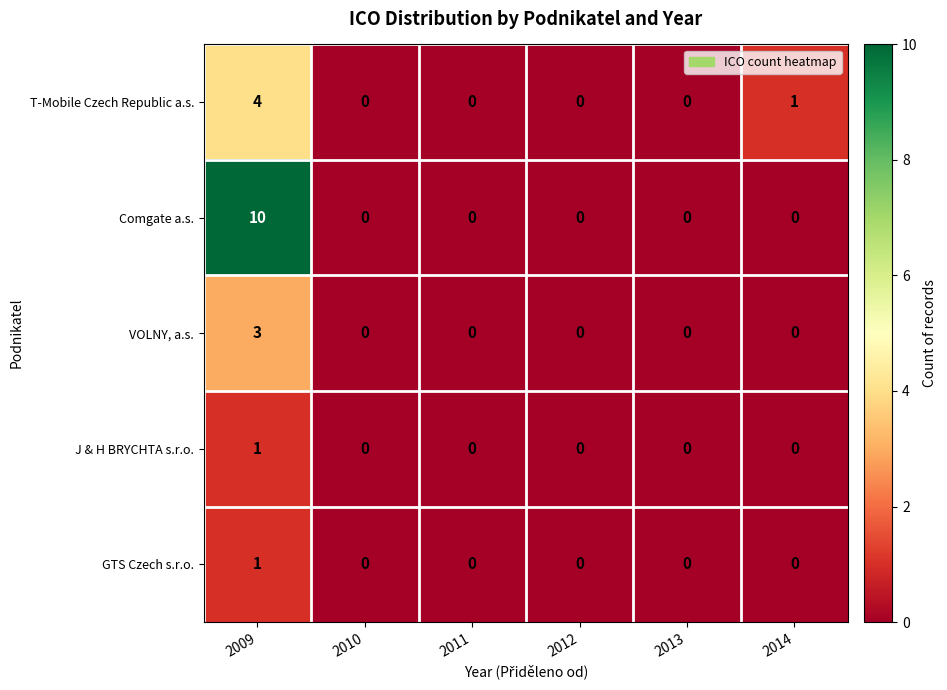

What is the sum of the Comgate a.s. values at 2011 and 2009?

10